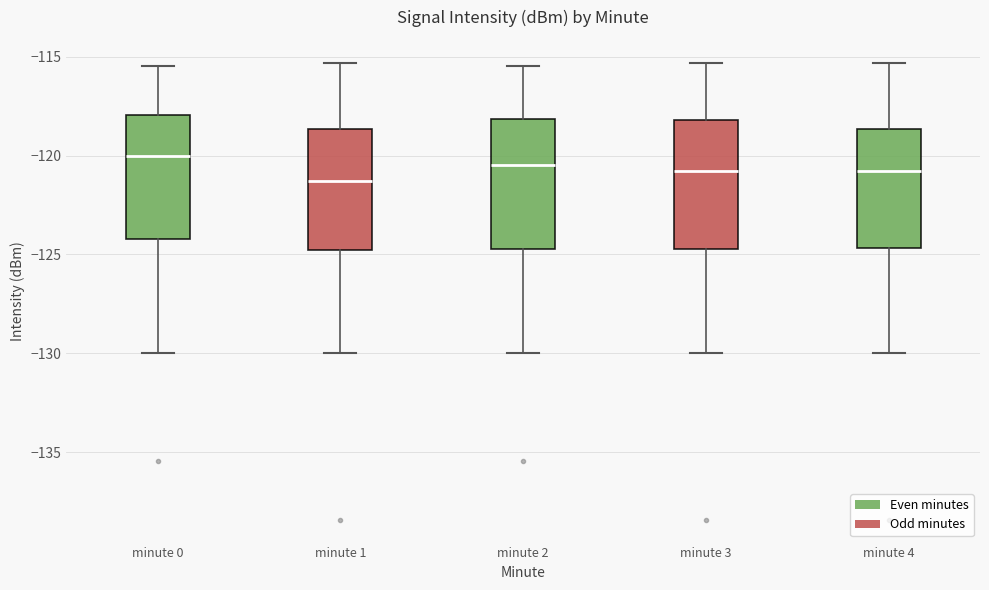

Reading left to right, transcribe this box plot: for each box, give where its median line is, the range the box spans, and where its two whiskers end, as read against the y-axis. The values are not printed on the chart, so give them approximately, as read against the axis.

minute 0: median -120.0, box -124.0 to -118.0, whiskers -130.0 to -115.5
minute 1: median -121.5, box -125.0 to -118.5, whiskers -130.0 to -115.5
minute 2: median -120.5, box -124.5 to -118.0, whiskers -130.0 to -115.5
minute 3: median -121.0, box -124.5 to -118.0, whiskers -130.0 to -115.5
minute 4: median -121.0, box -124.5 to -118.5, whiskers -130.0 to -115.5